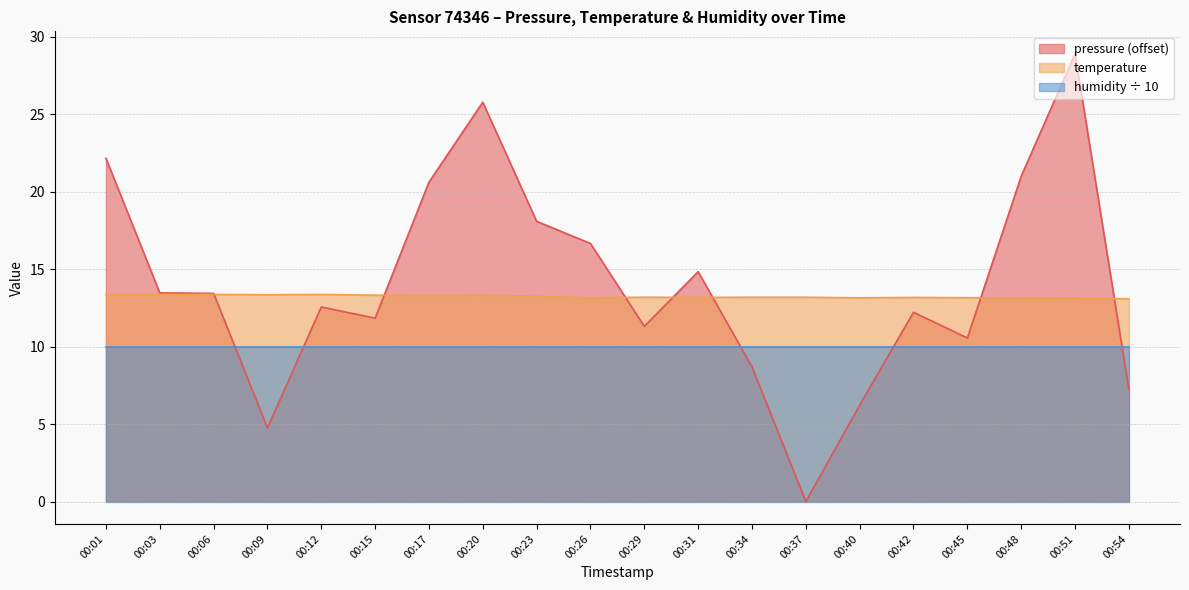

What is the lowest value of the temperature series?

13.1